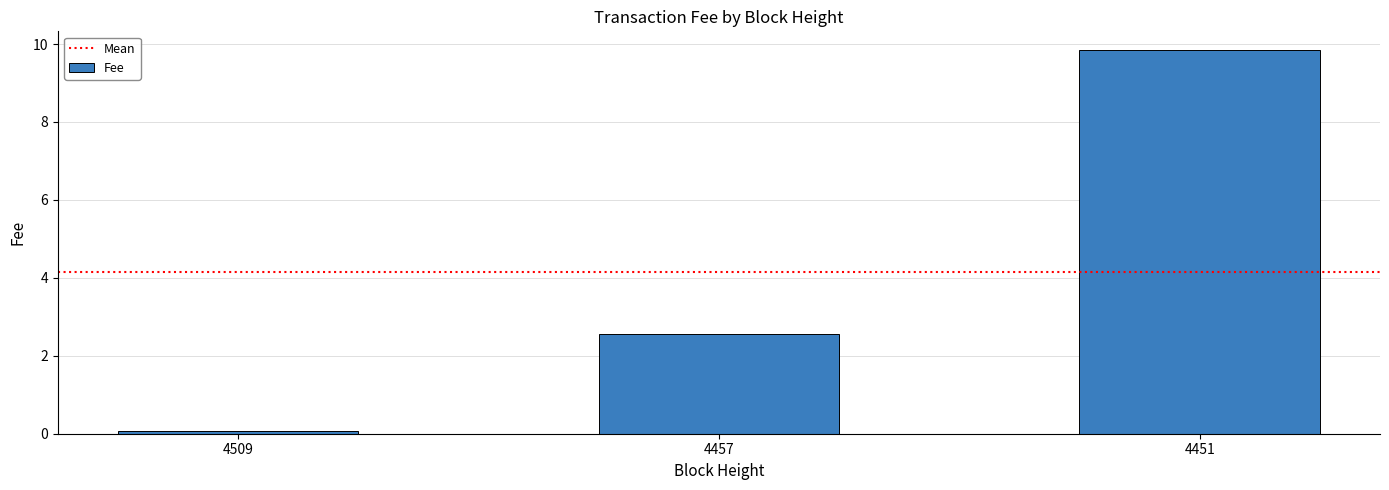

Rank the categories by value from highest to lowest.

4451, 4457, 4509